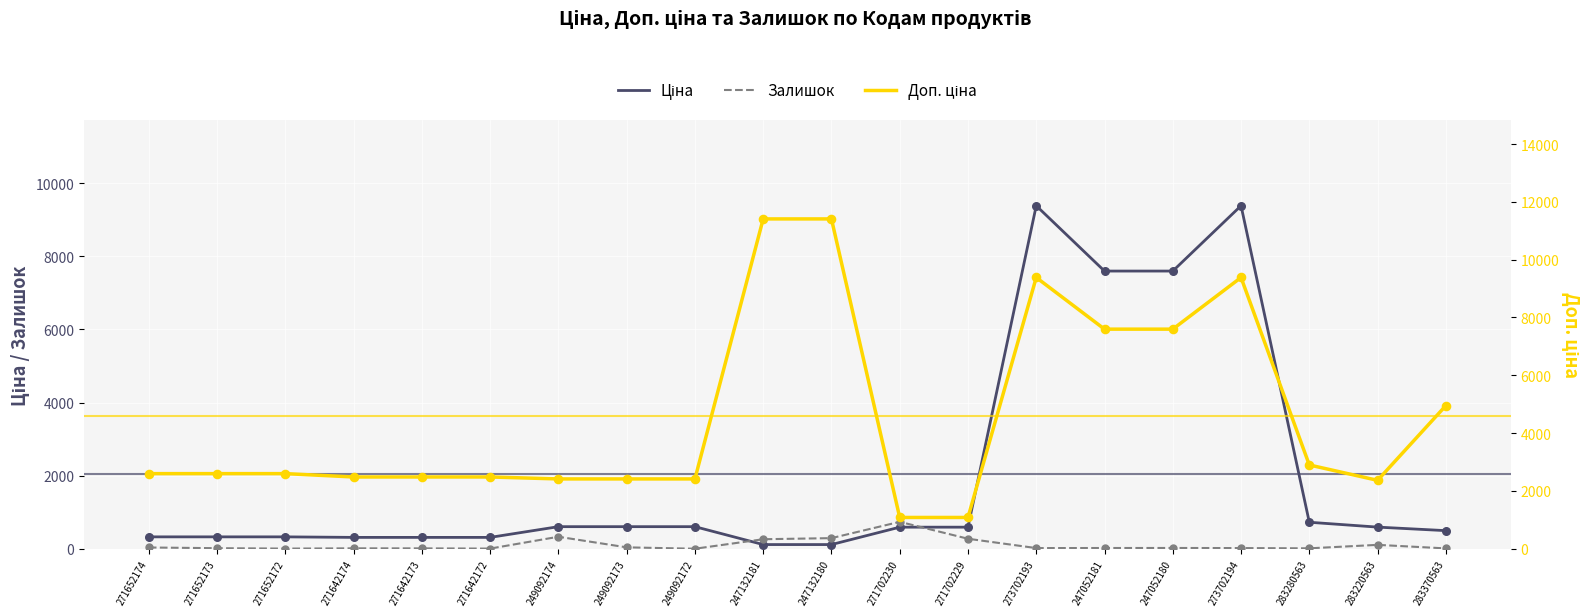

What is the total value across all series at 283280563?

3633.2